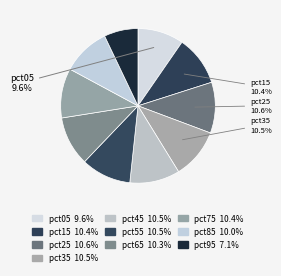

Is there a majority slice in this chart?

No